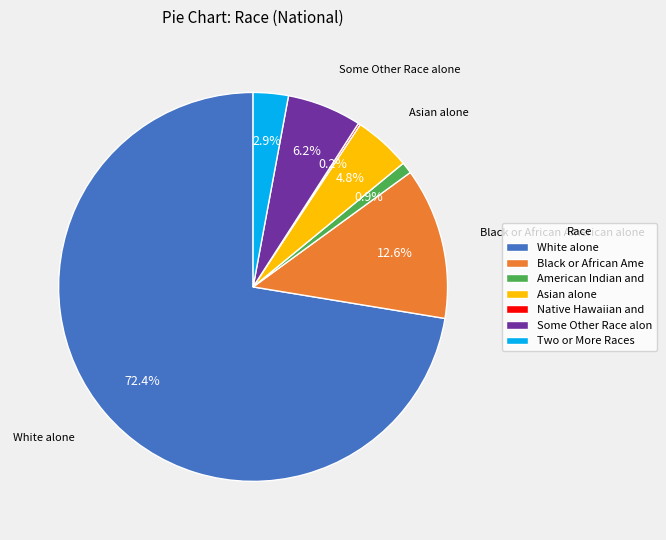

Is the sum of Two or More Races and Asian alone greater than half?

No